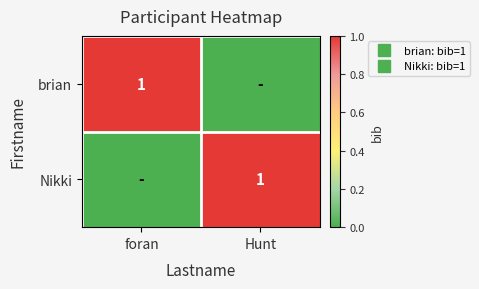

The Nikki series shows 0 at foran. True or false?

True